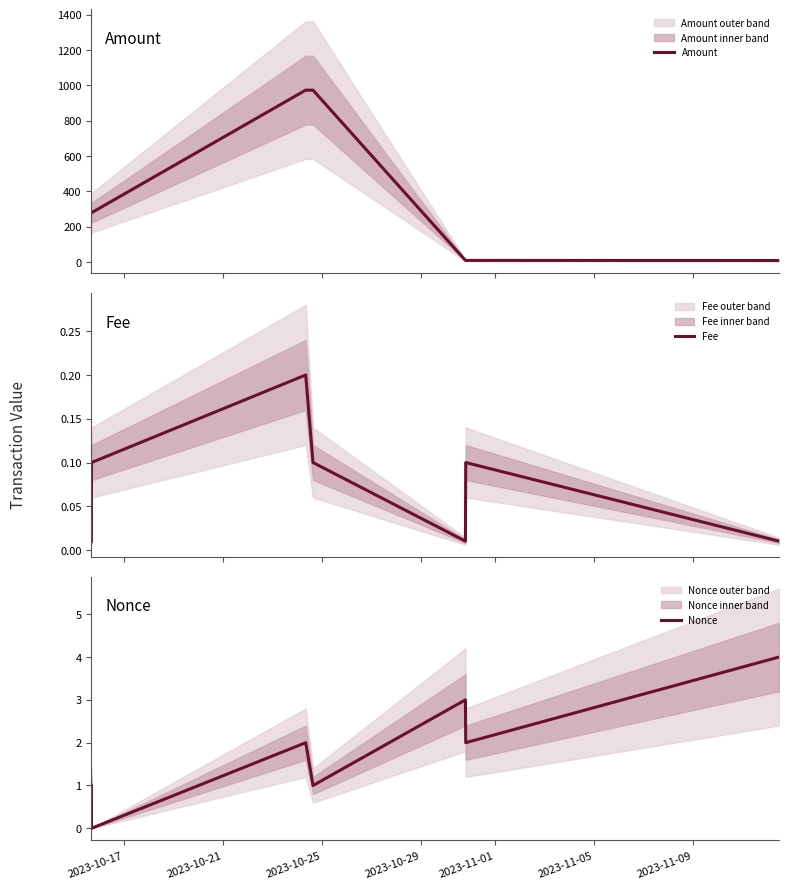

What is the difference between the maximum and minimum values in the Nonce series?

4